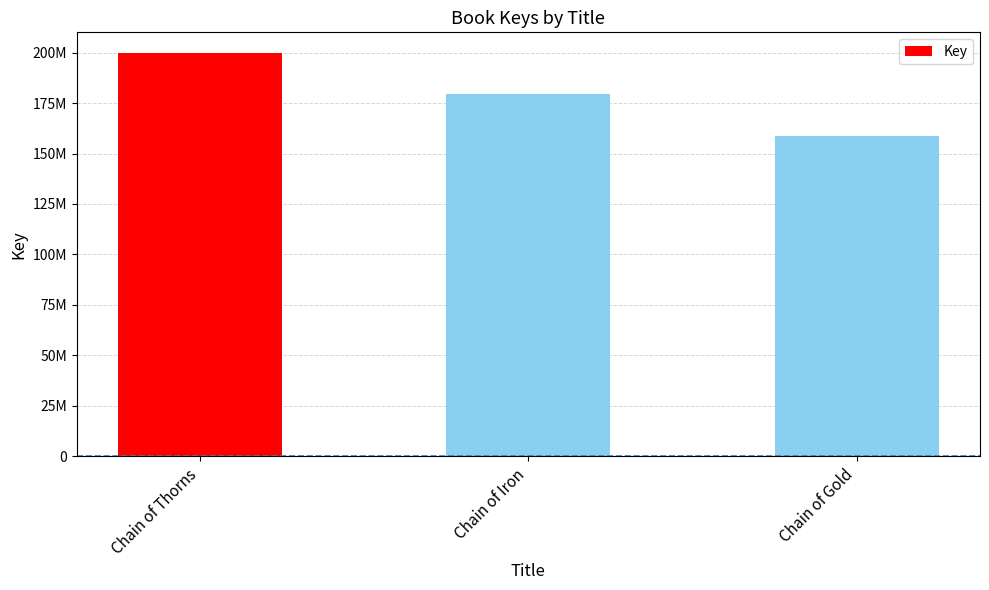

Count the values in the range 158535659 to 200009139.

3